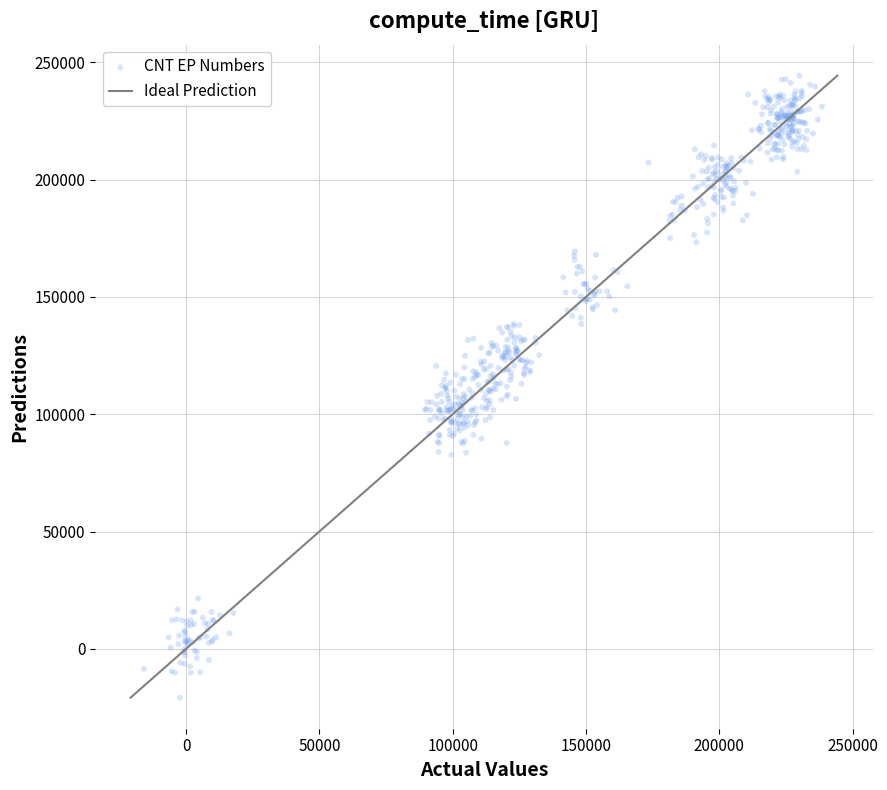

What is the range of Y values (max minus min)?

265069.2